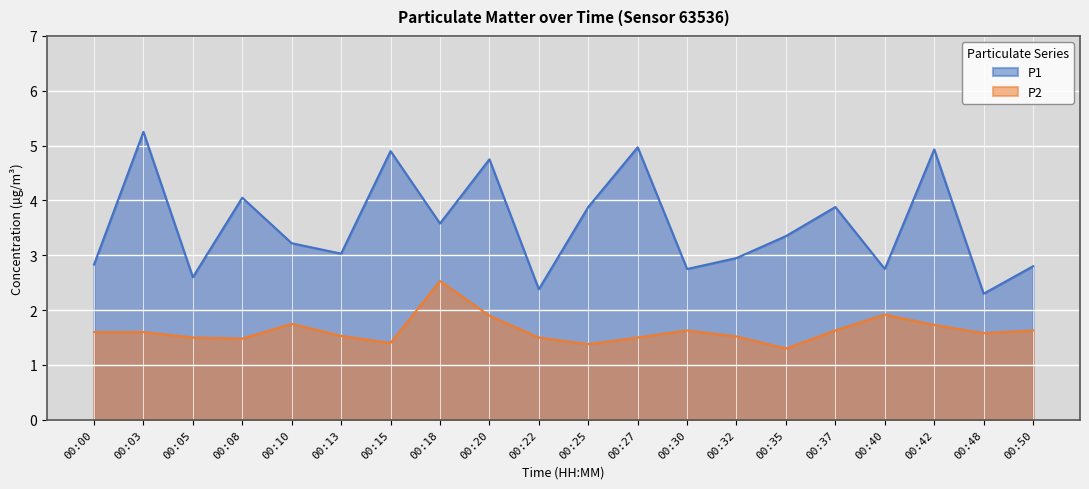

At which label is P2 closest to 1?

00:35